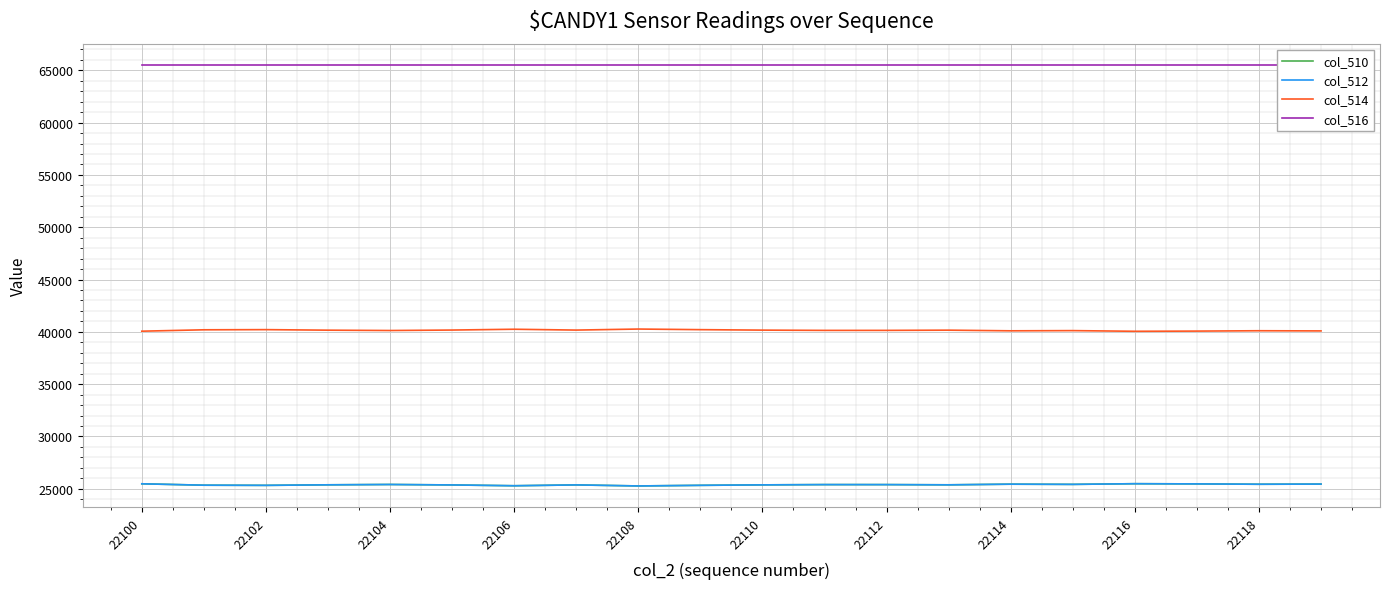

What is the minimum value shown in the chart?

25268